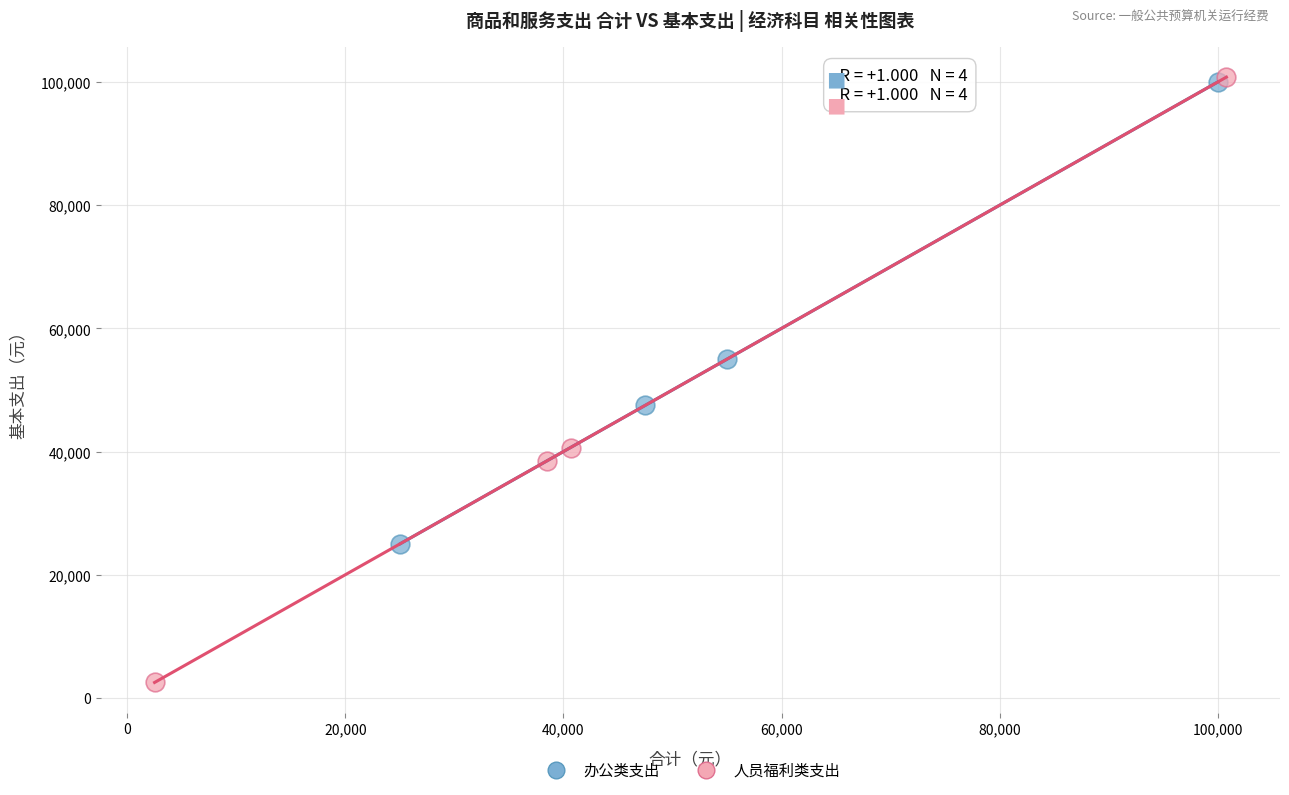

Which series reaches the minimum Y coordinate?

人员福利类支出